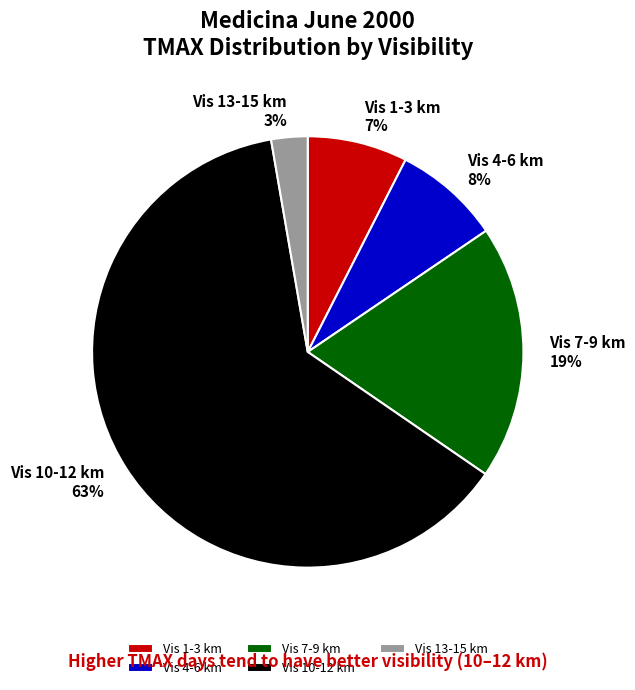

Is the sum of Vis 1-3 km and Vis 7-9 km greater than half?

No